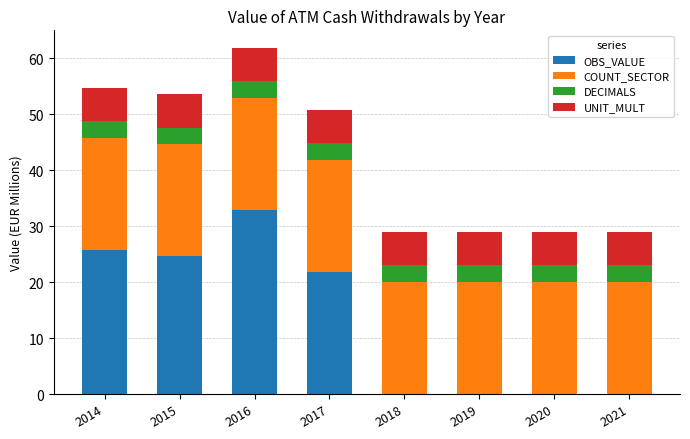

At which category is the sum across all series the highest?

2016